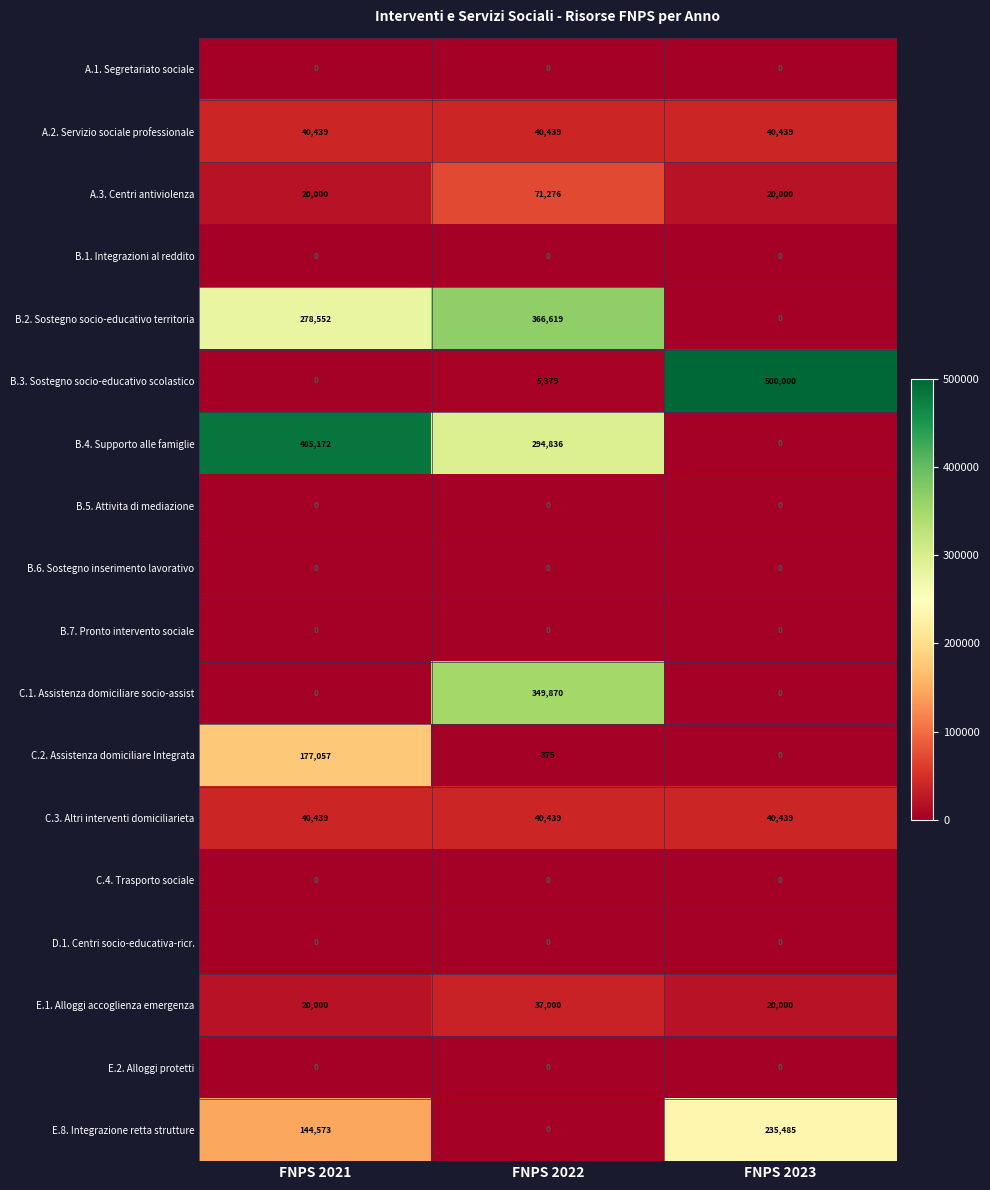

What is the difference between the B.3. Sostegno socio-educativo scolastico values at FNPS 2022 and FNPS 2023?

494621